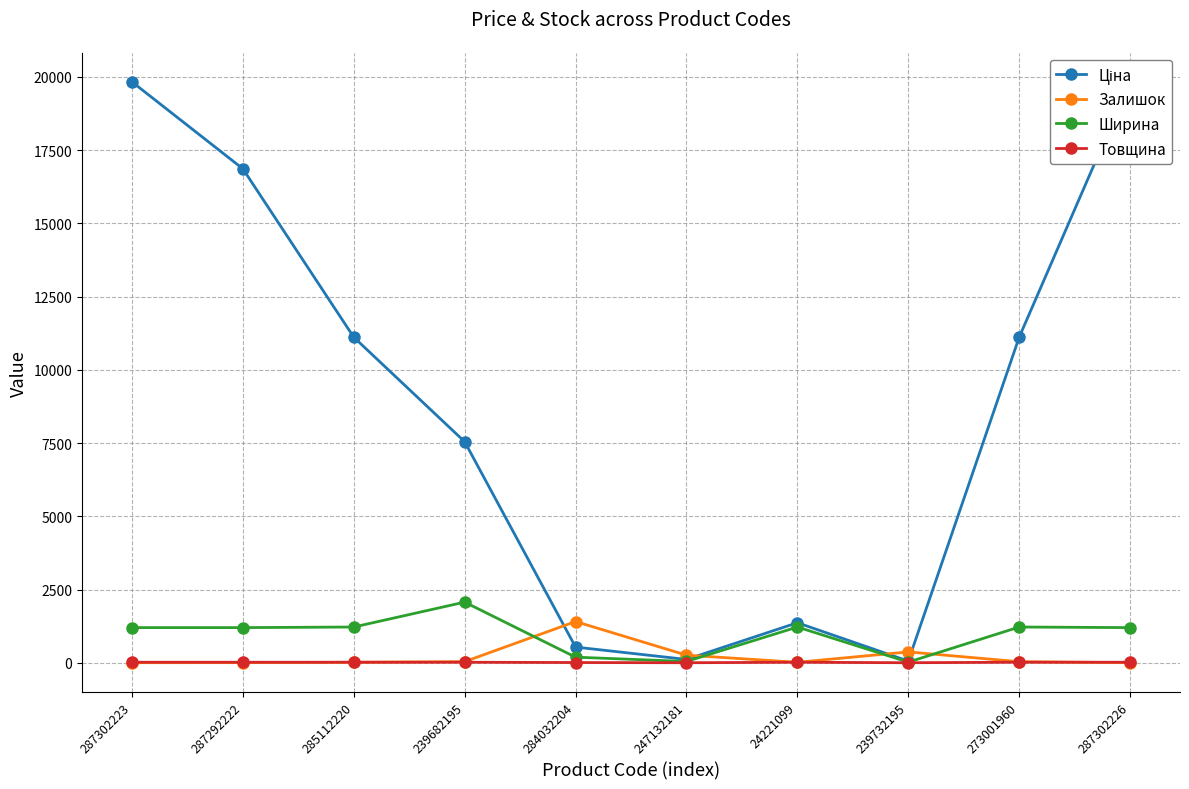

Which series has the largest range (max minus min)?

Ціна